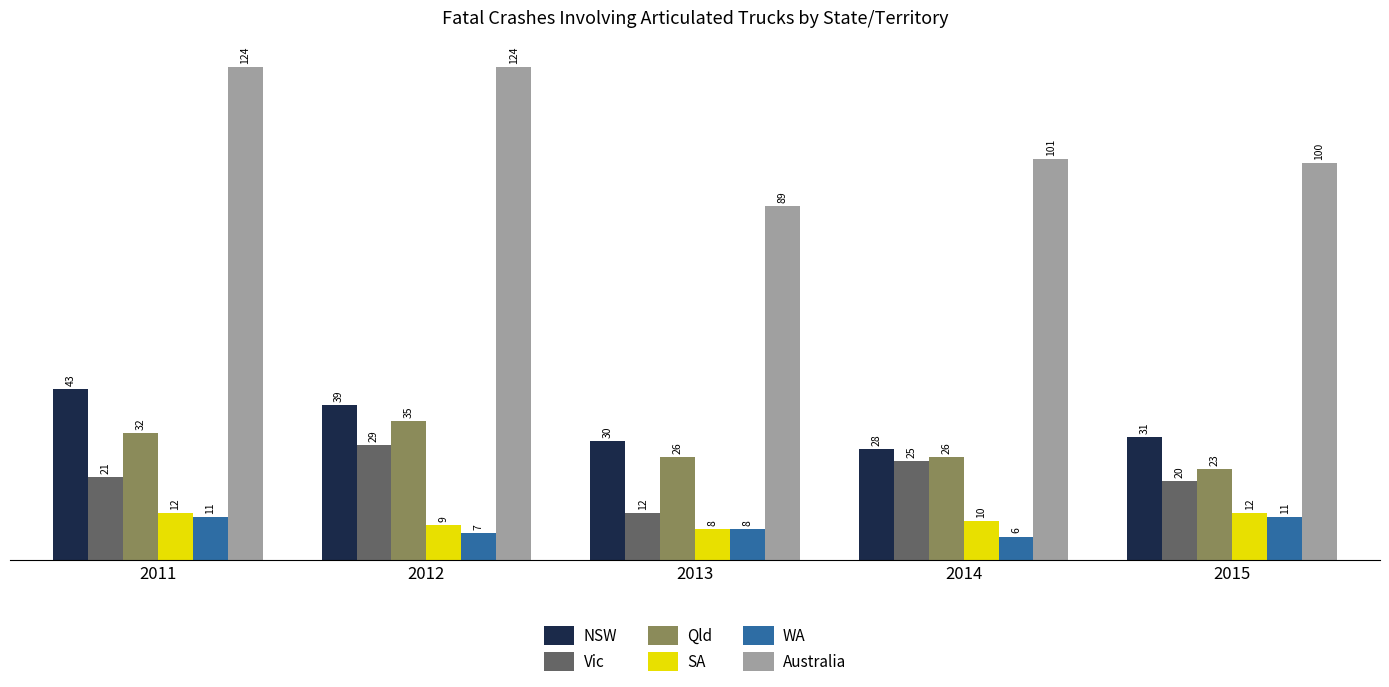

What is the lowest value of the Vic series?

12